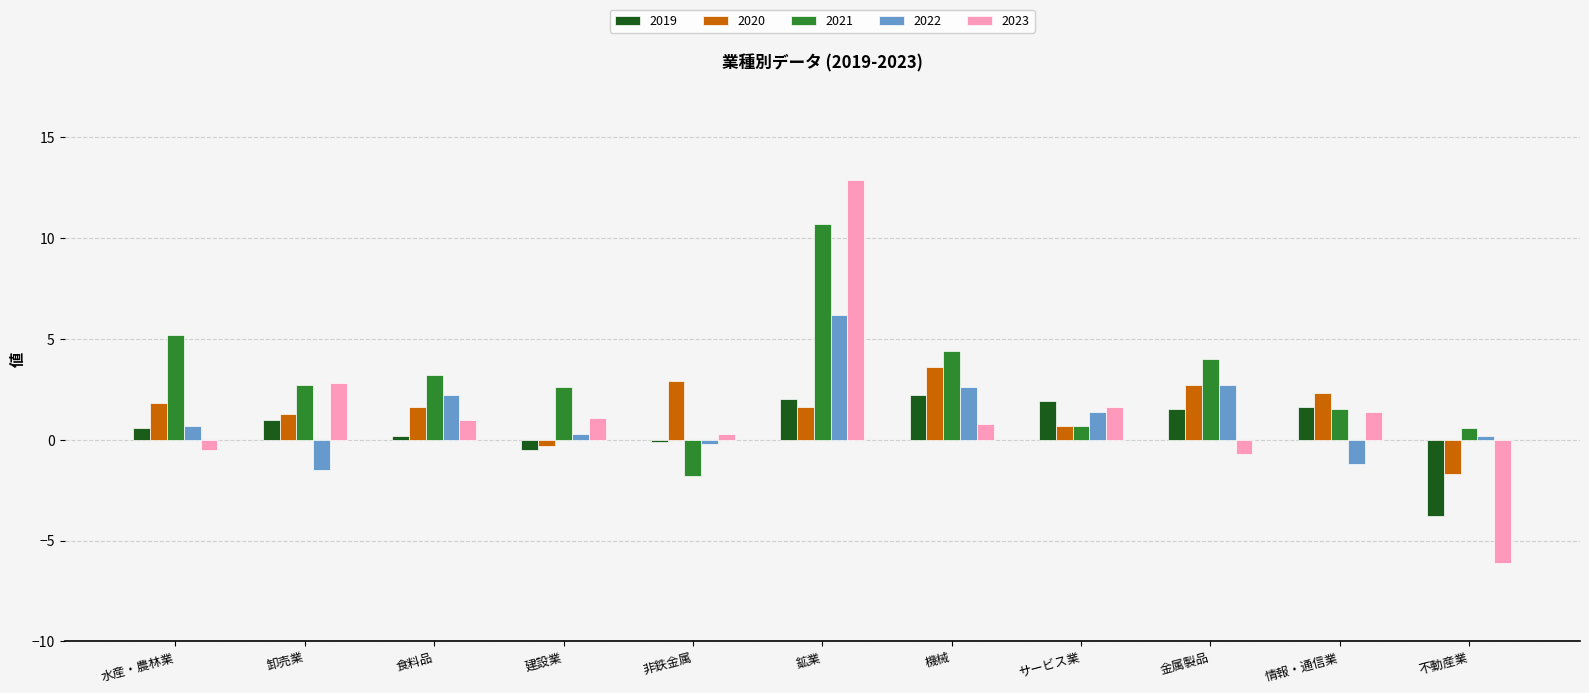

At which label does 2021 reach its peak?

鉱業